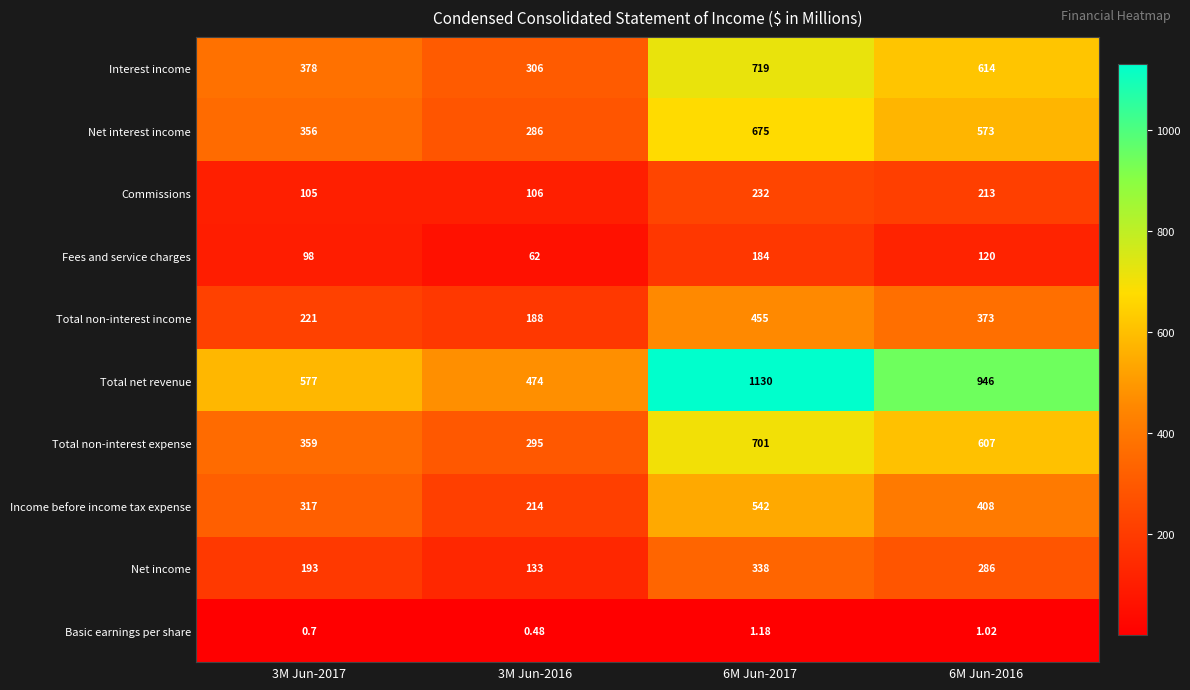

Rank the series at 6M Jun-2016 from lowest to highest value.

Basic earnings per share, Fees and service charges, Commissions, Net income, Total non-interest income, Income before income tax expense, Net interest income, Total non-interest expense, Interest income, Total net revenue